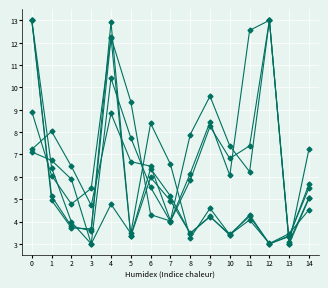

How many lines are shown in the chart?

6